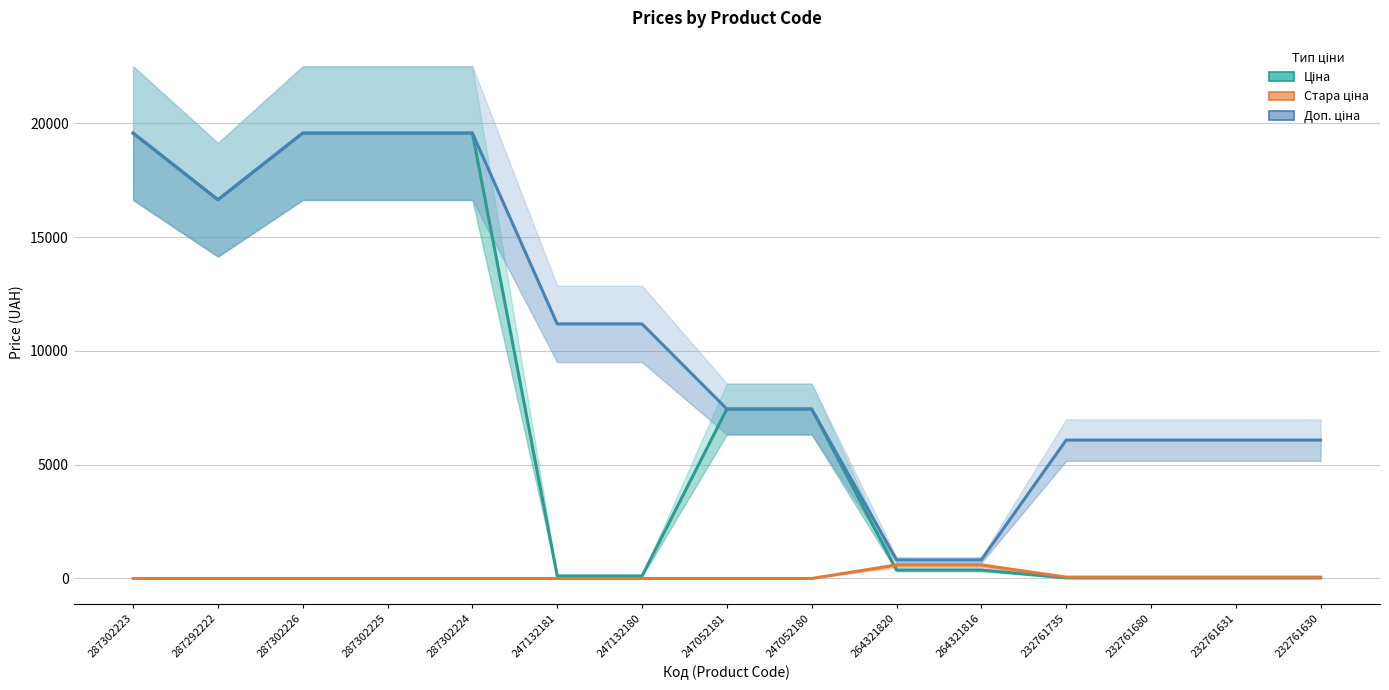

Rank the series by their maximum value, from lowest to highest.

Стара ціна, Ціна, Доп. ціна